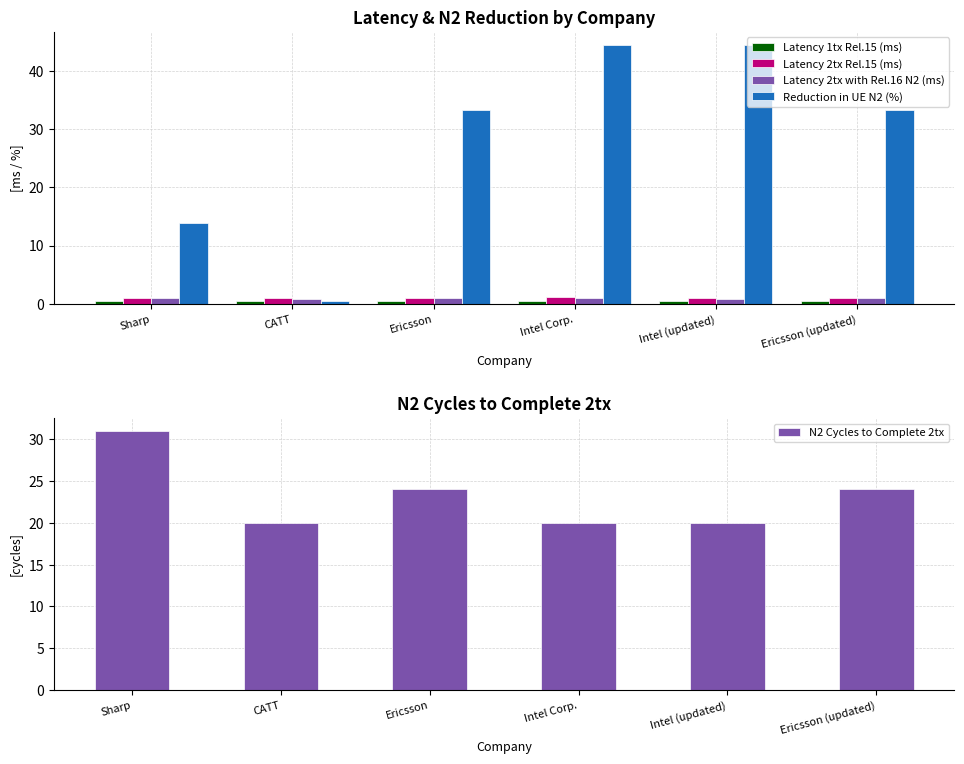

Which series changed the most between Intel (updated) and Ericsson (updated)?

Reduction in UE N2 (%)